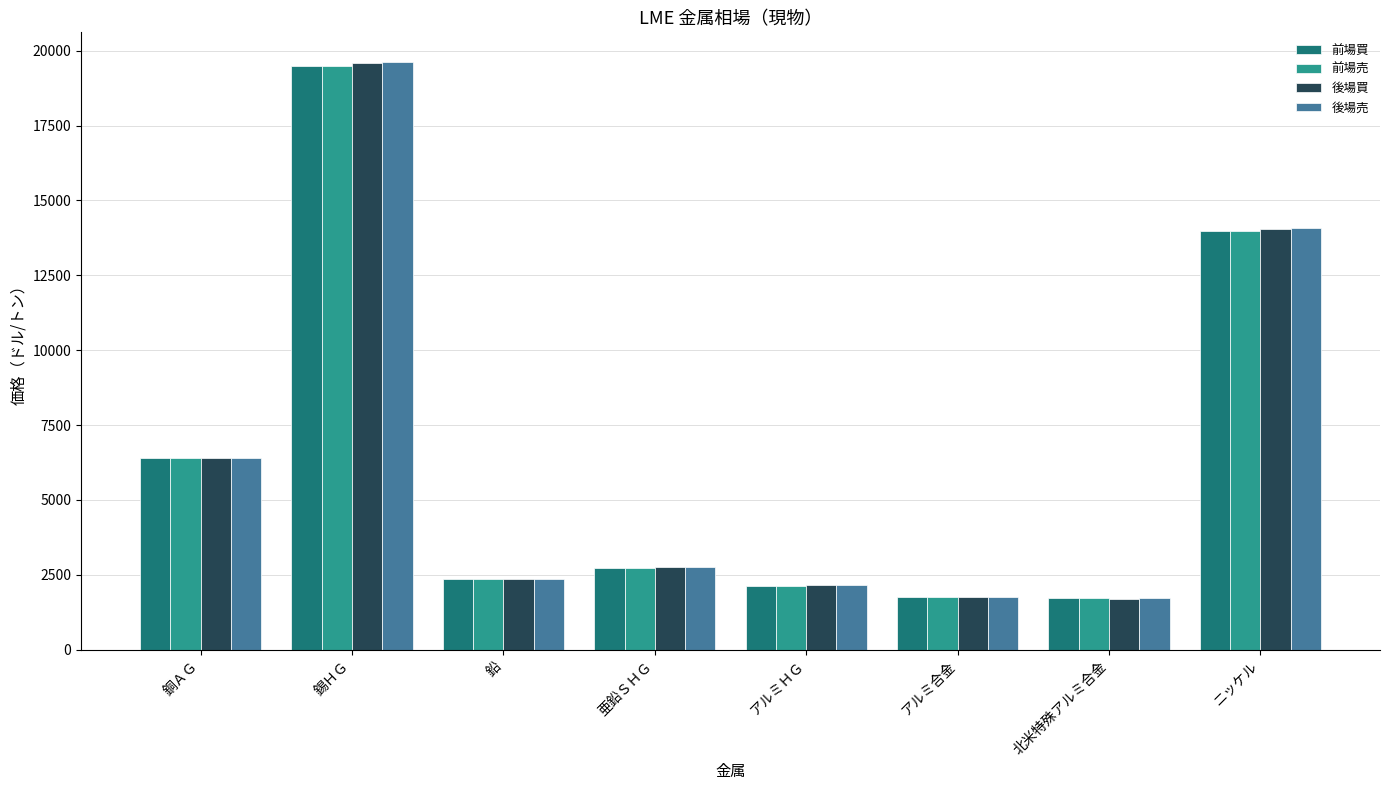

What is the spread (max minus min) of values at 錫ＨＧ?

155.0